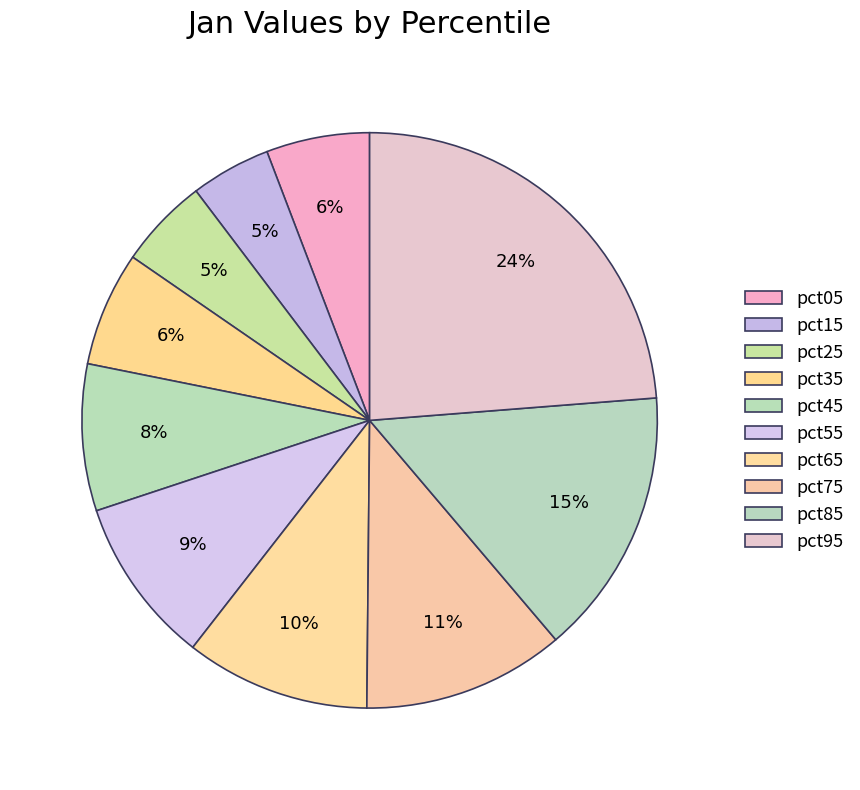

Count the number of slices in the pie.

10